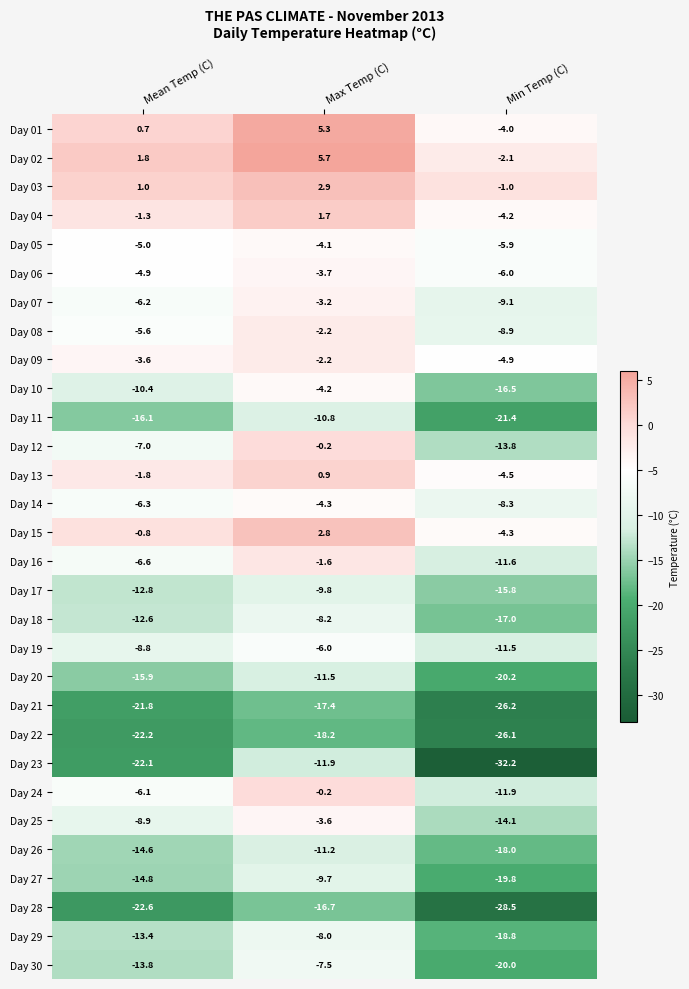

How many data points in Day 23 are above -22?

1